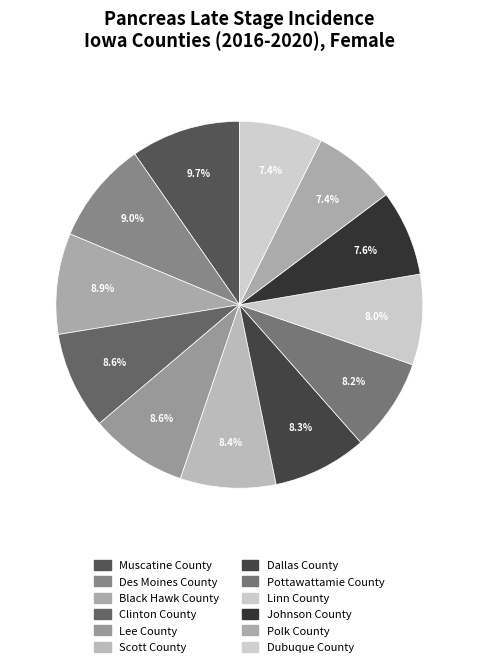

Does Lee County account for over 50% of the chart?

No